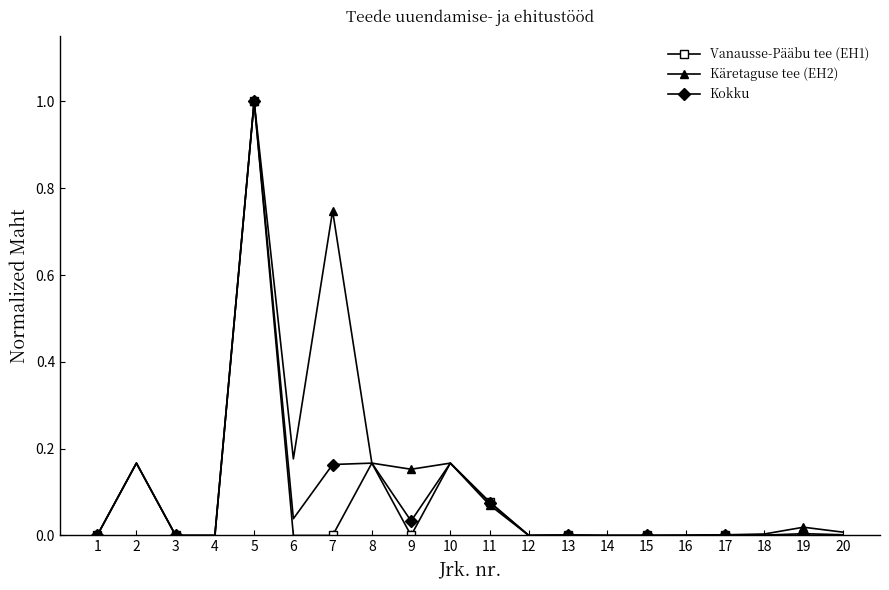

Is the value of Kokku at 13 greater than the value of Käretaguse tee (EH2) at 9?

No